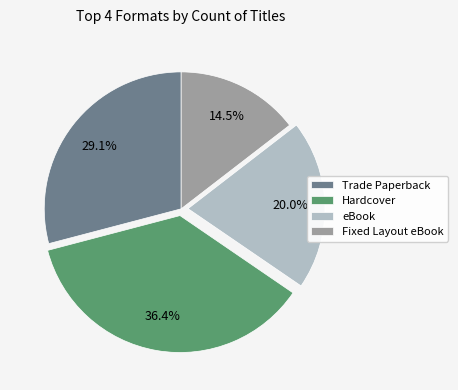

Between Hardcover and eBook, which is larger?

Hardcover